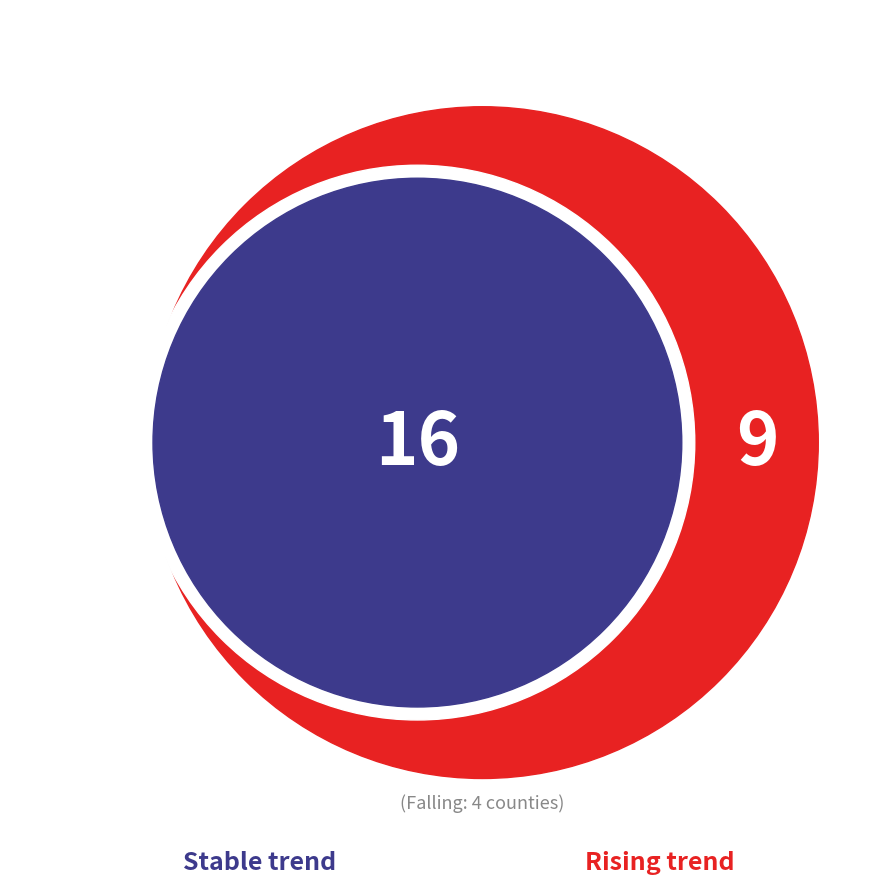

What is the smallest slice in the pie chart?

falling